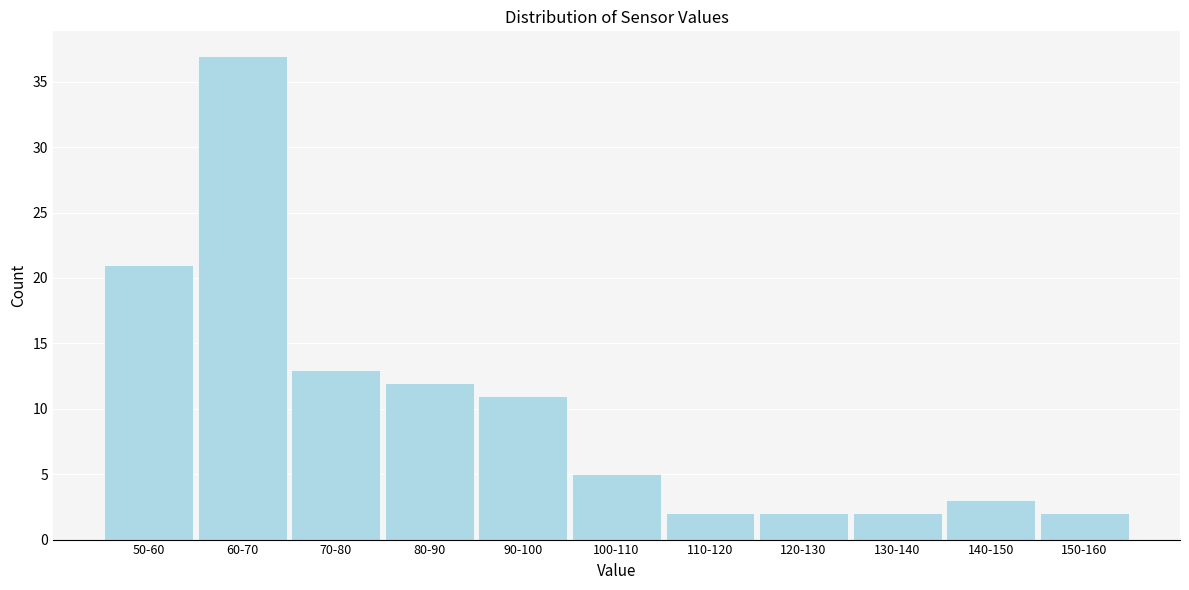

Reading left to right, list all the values displayed in this chart.

50-60=21	60-70=37	70-80=13	80-90=12	90-100=11	100-110=5	110-120=2	120-130=2	130-140=2	140-150=3	150-160=2